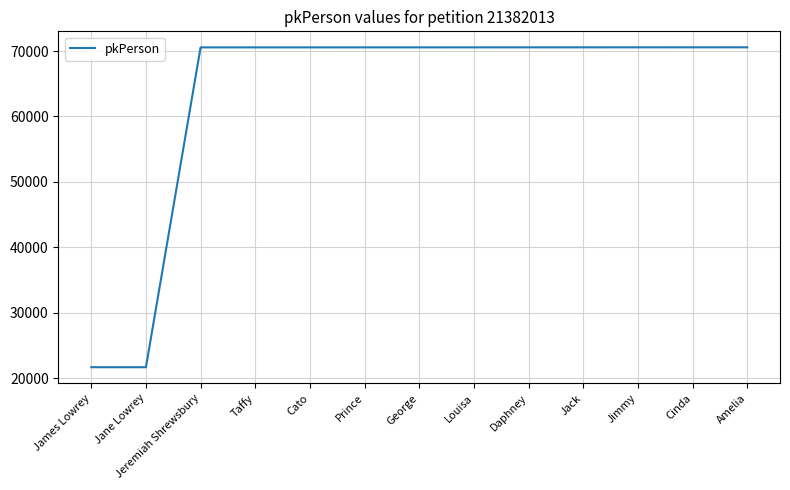

The value at Jeremiah Shrewsbury is 17893. True or false?

False